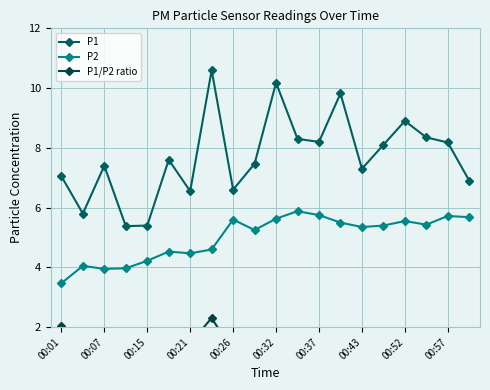

The value of P1 at 00:26 is 6.6. True or false?

True